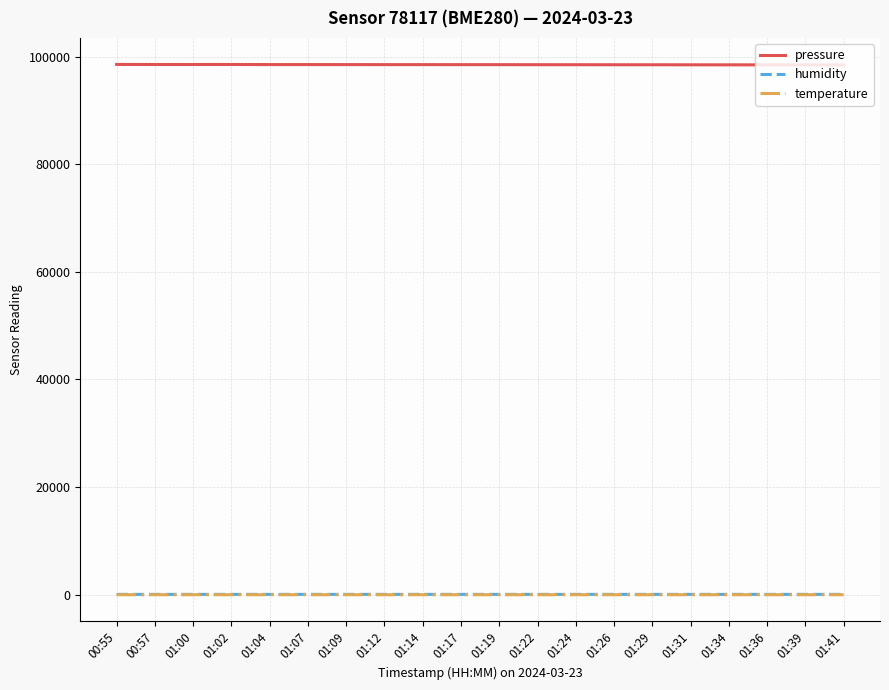

What are all the series names shown in the legend?

pressure, humidity, temperature